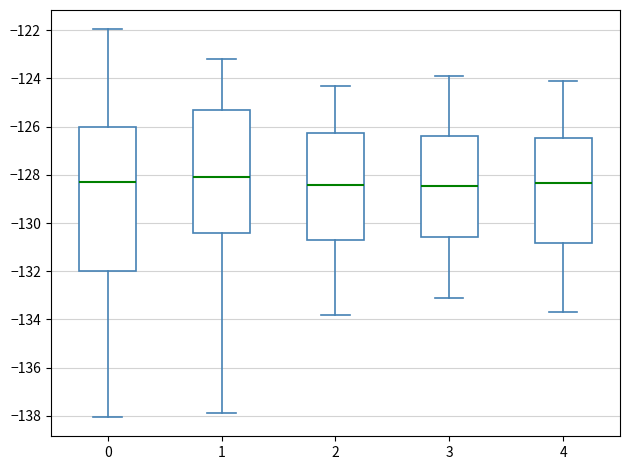

Comparing the boxes themselves (not the whiskers), which one is the tallest?

0